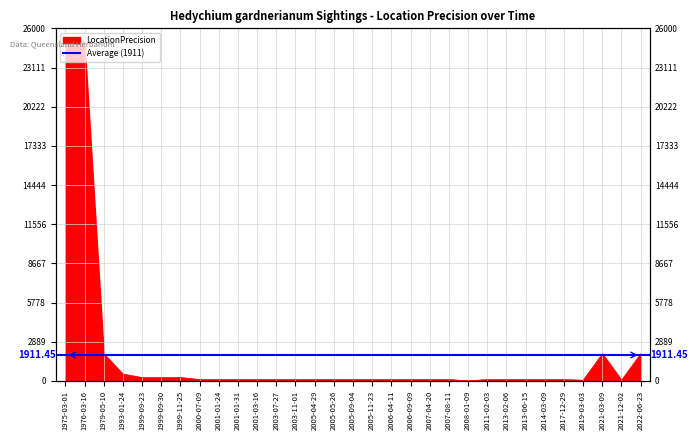

Where does the data first go above 100?

1975-03-01